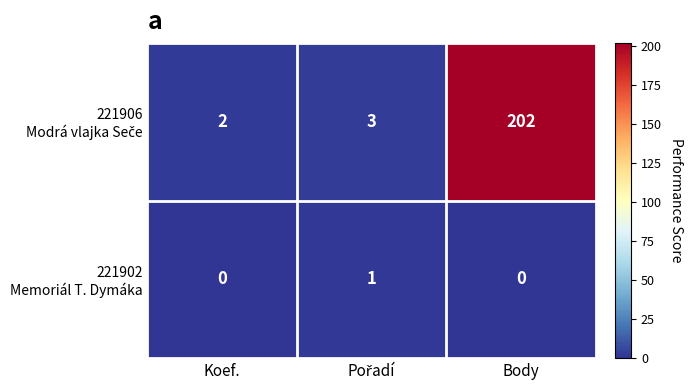

What is the difference between the highest and lowest values at Body?

202